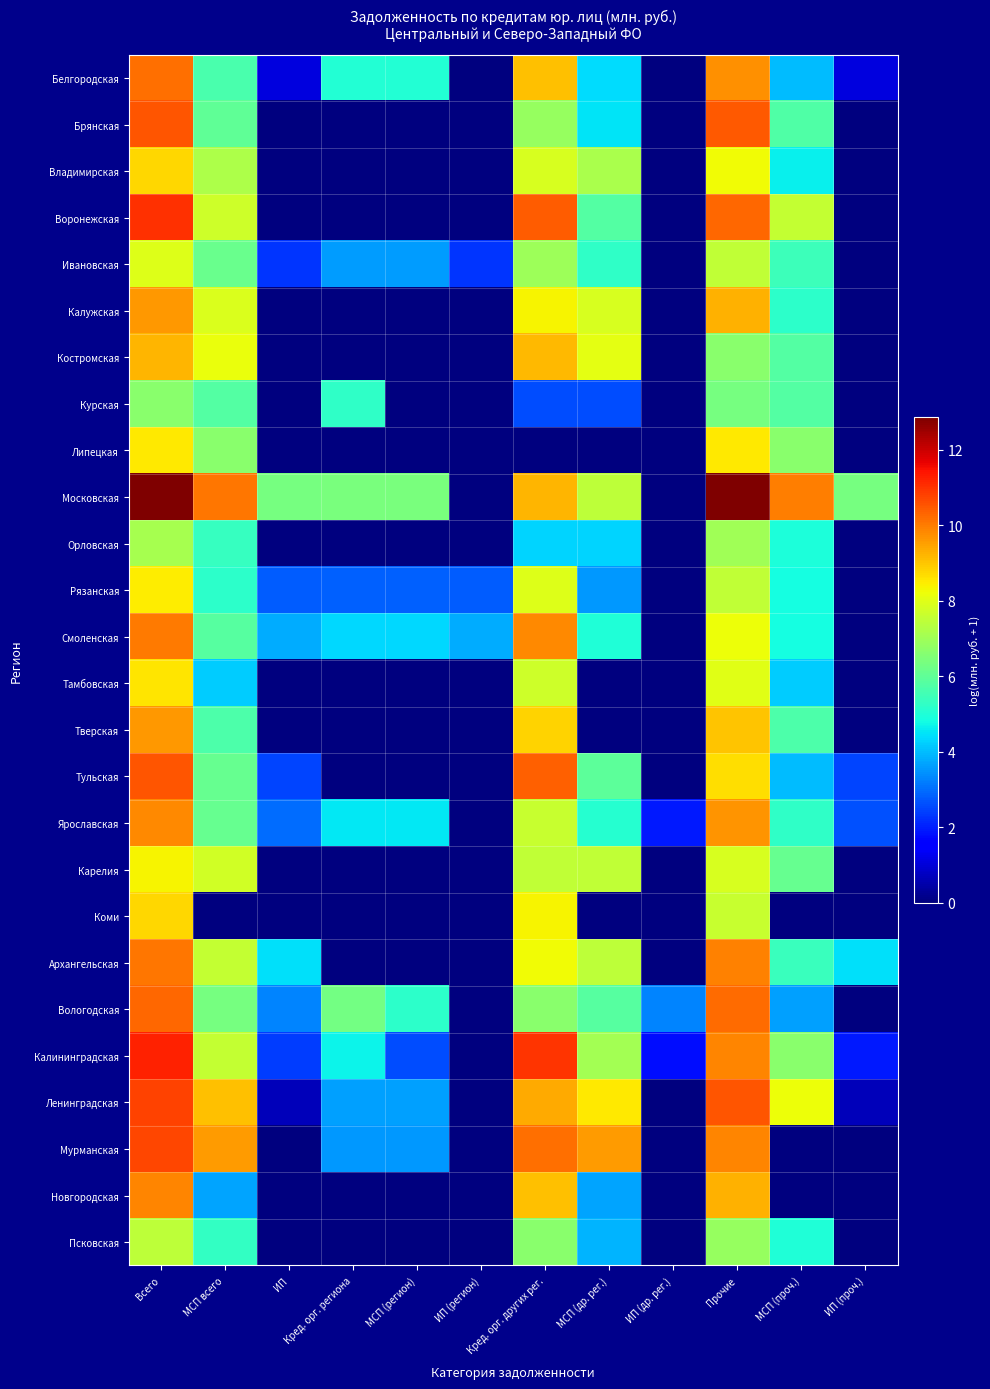

List the series in order of their peak value, highest first.

Московская, Калининградская, Воронежская, Ленинградская, Мурманская, Тульская, Брянская, Вологодская, Белгородская, Архангельская, Смоленская, Новгородская, Ярославская, Тверская, Калужская, Костромская, Владимирская, Коми, Тамбовская, Липецкая, Рязанская, Карелия, Ивановская, Псковская, Орловская, Курская